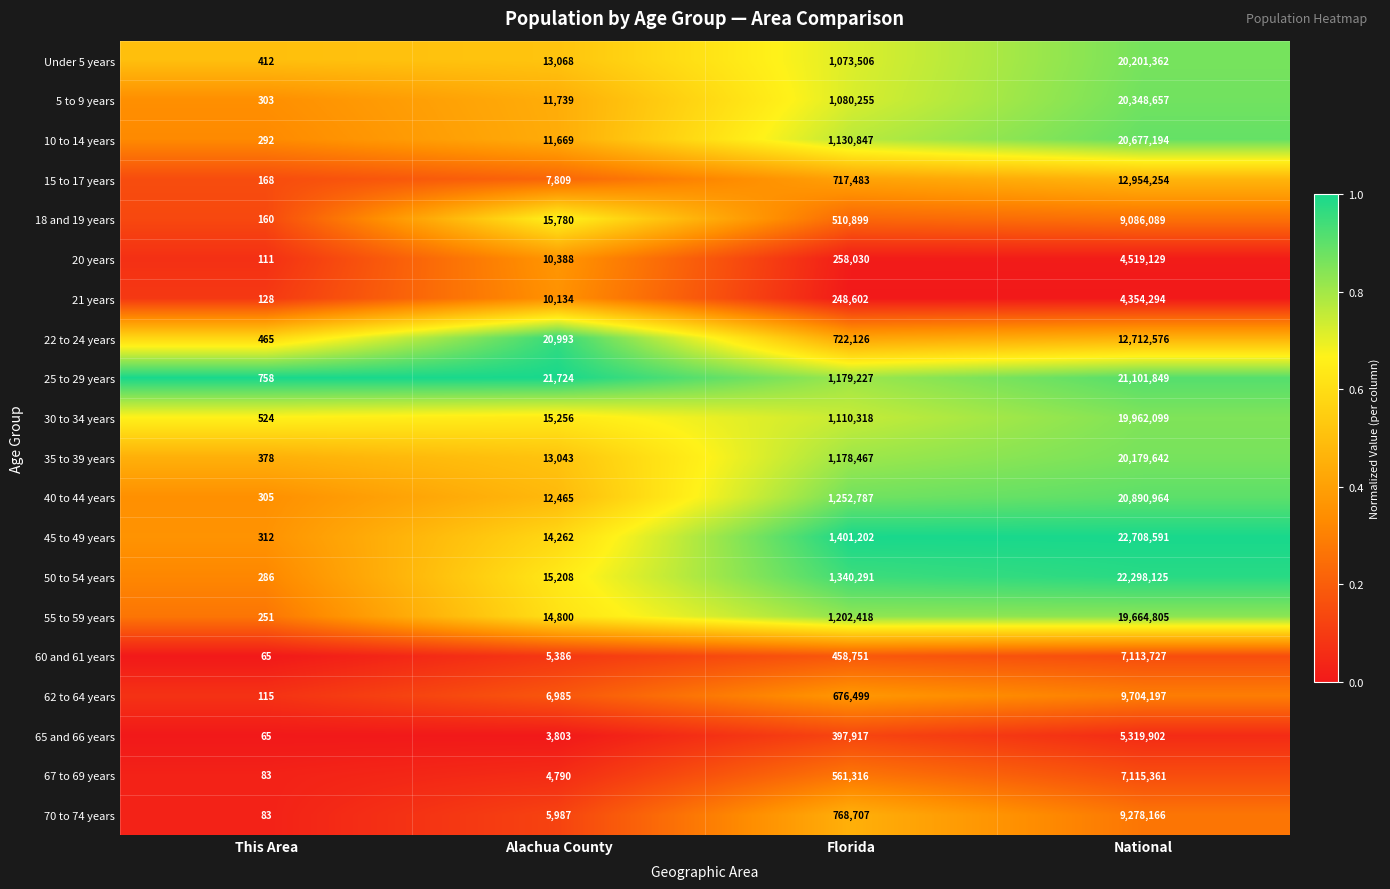

Rank the series by their maximum value, from lowest to highest.

21 years, 20 years, 65 and 66 years, 60 and 61 years, 67 to 69 years, 18 and 19 years, 70 to 74 years, 62 to 64 years, 22 to 24 years, 15 to 17 years, 55 to 59 years, 30 to 34 years, 35 to 39 years, Under 5 years, 5 to 9 years, 10 to 14 years, 40 to 44 years, 25 to 29 years, 50 to 54 years, 45 to 49 years